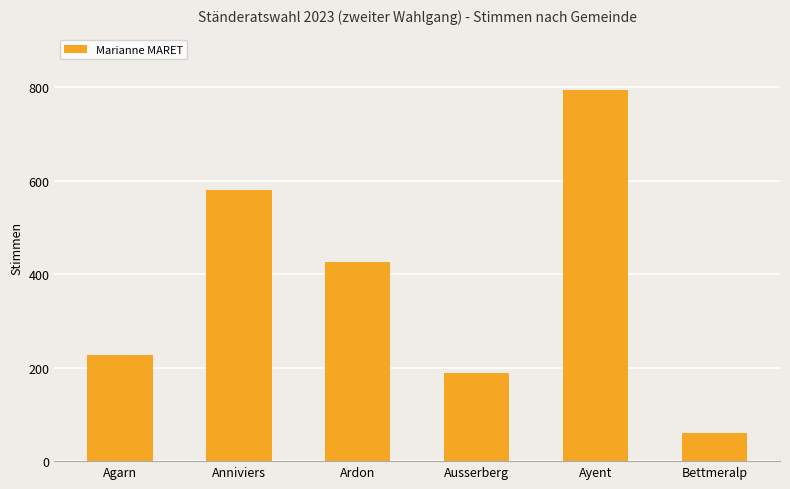

How many bars are there in total?

6